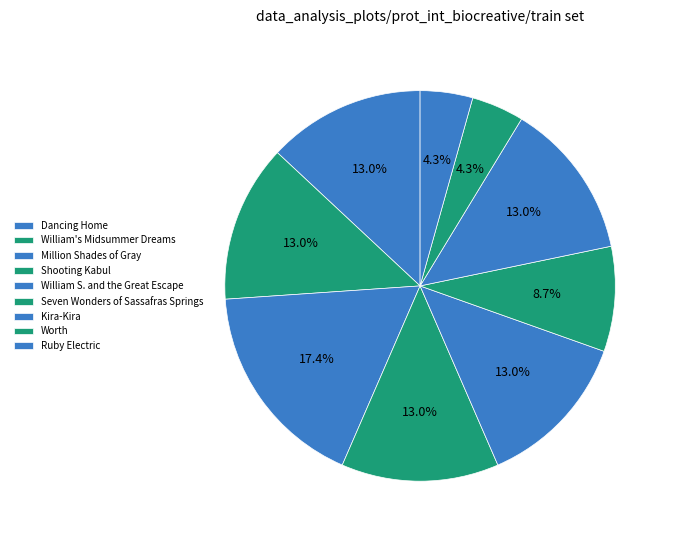

How many slices are in this pie chart?

9